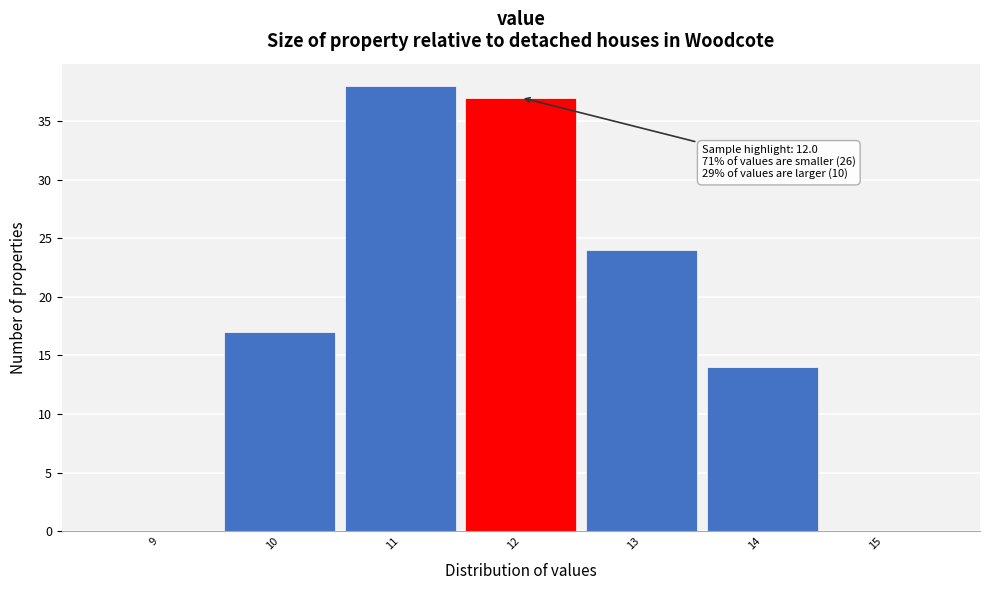

Over which range of the x-axis is the bar tallest?

10.5 to 11.5